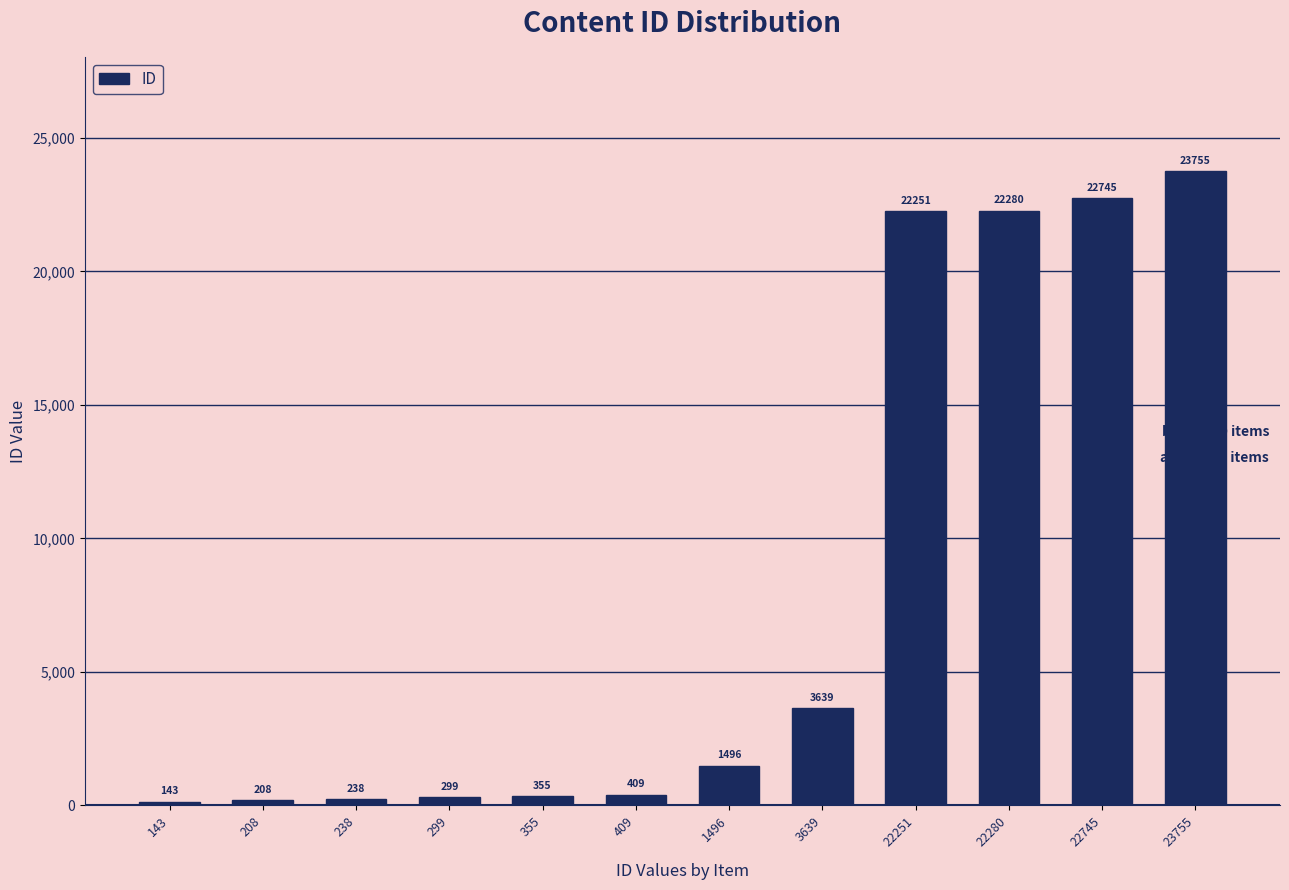

What is the smallest value displayed?

143